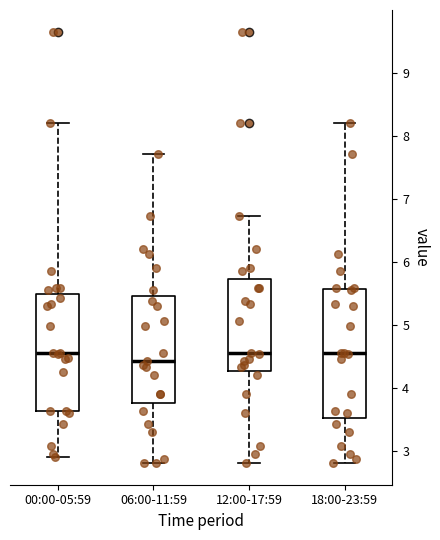

Reading left to right, read every box against the y-axis: the position of its median line, the range the box covers, and the ends of its whiskers. The values are not printed on the chart, so give them approximately, as read against the axis.

00:00-05:59: median 4.6, box 3.6 to 5.5, whiskers 2.9 to 8.2
06:00-11:59: median 4.4, box 3.8 to 5.5, whiskers 2.8 to 7.7
12:00-17:59: median 4.6, box 4.3 to 5.7, whiskers 2.8 to 6.7
18:00-23:59: median 4.6, box 3.5 to 5.6, whiskers 2.8 to 8.2